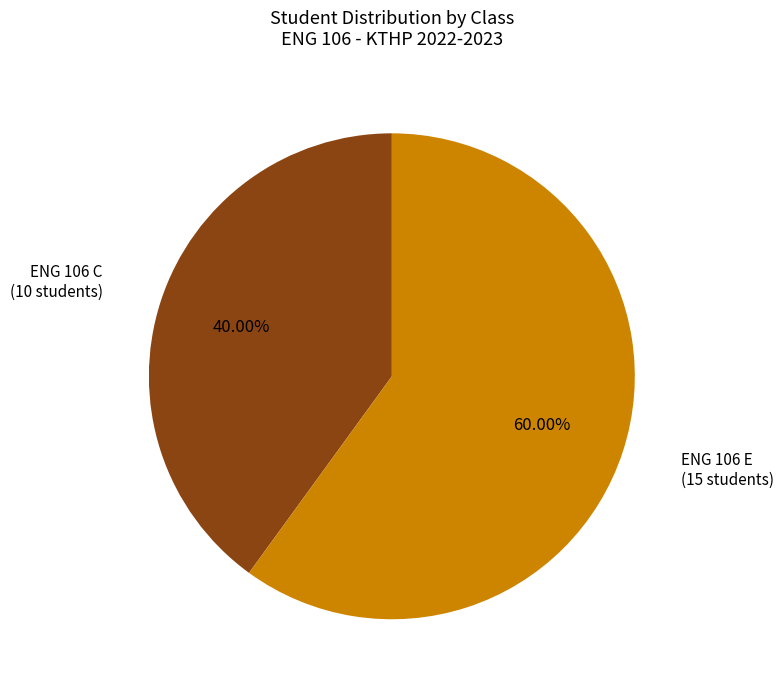

Count the number of slices in the pie.

2